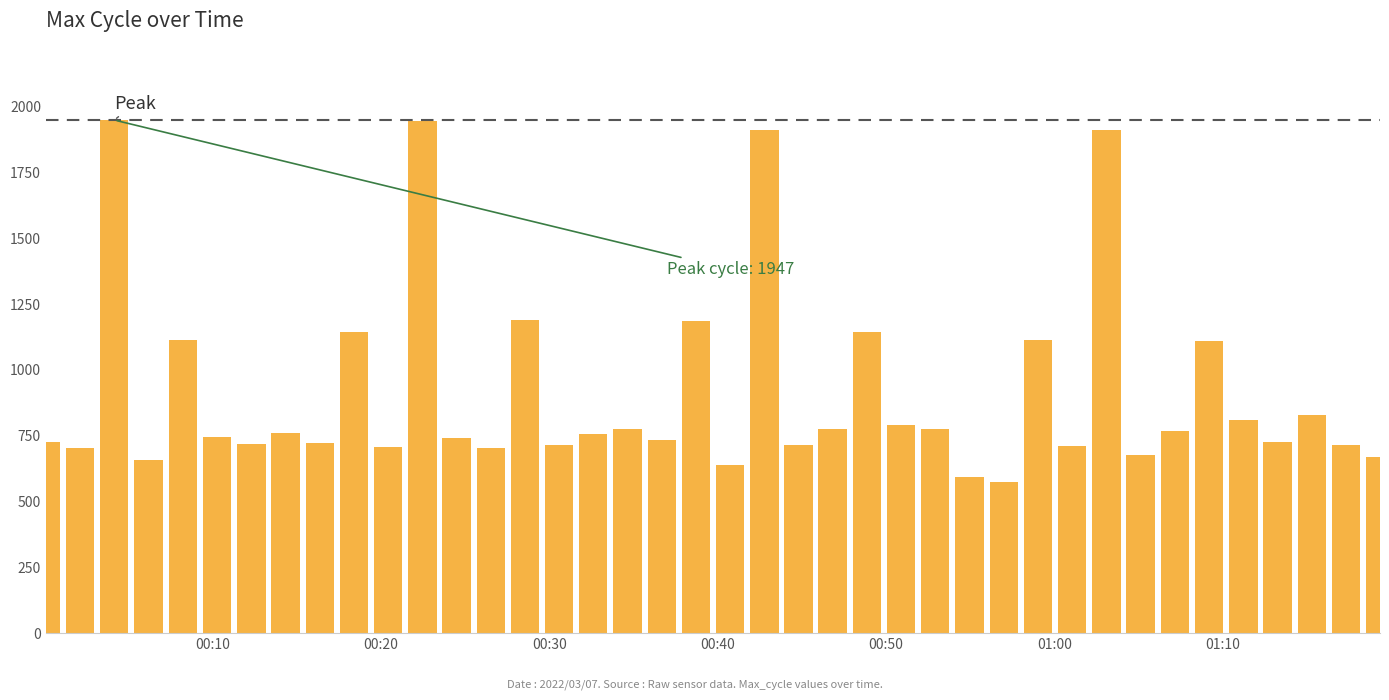

What is the smallest value displayed?

571